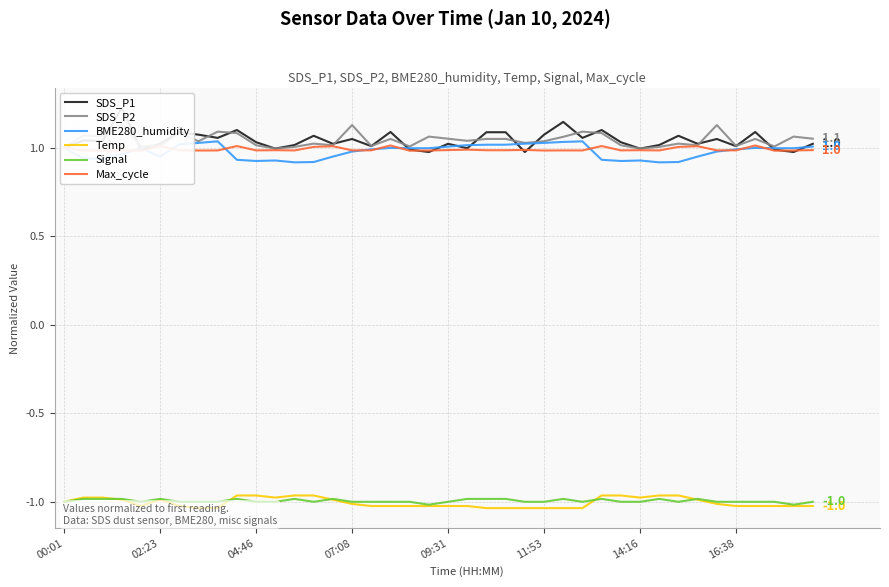

Is it true that Signal equals -1.0 at 09:31?

True